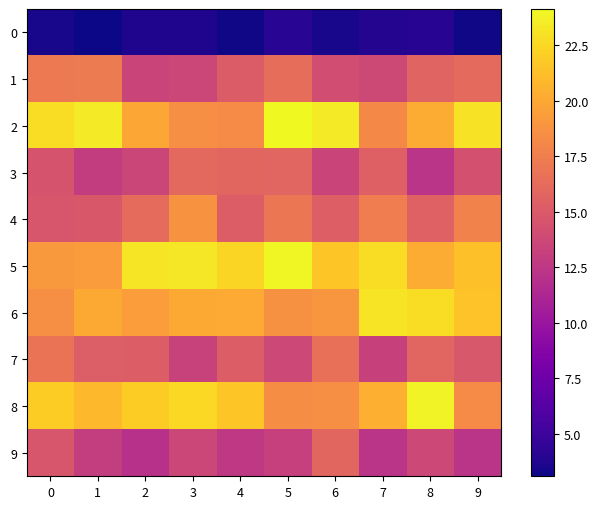

What is the minimum value shown in the chart?

3.1